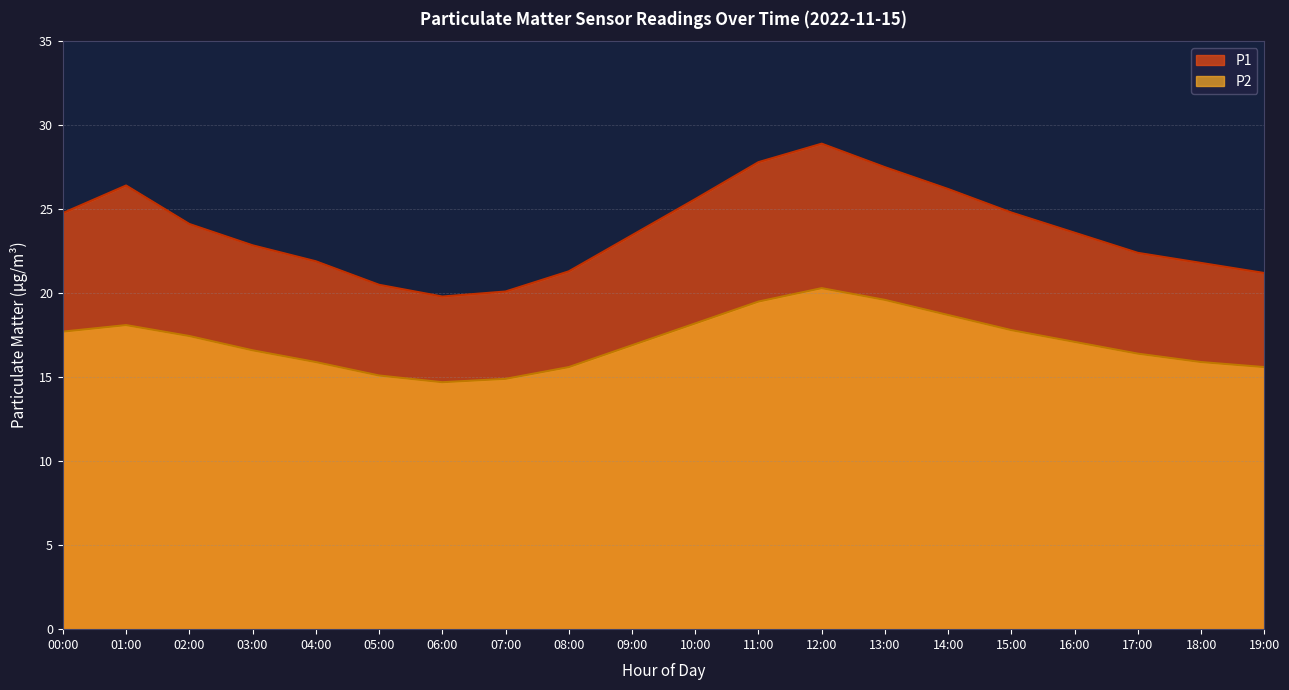

At which label is the value closest to 24?

02:00